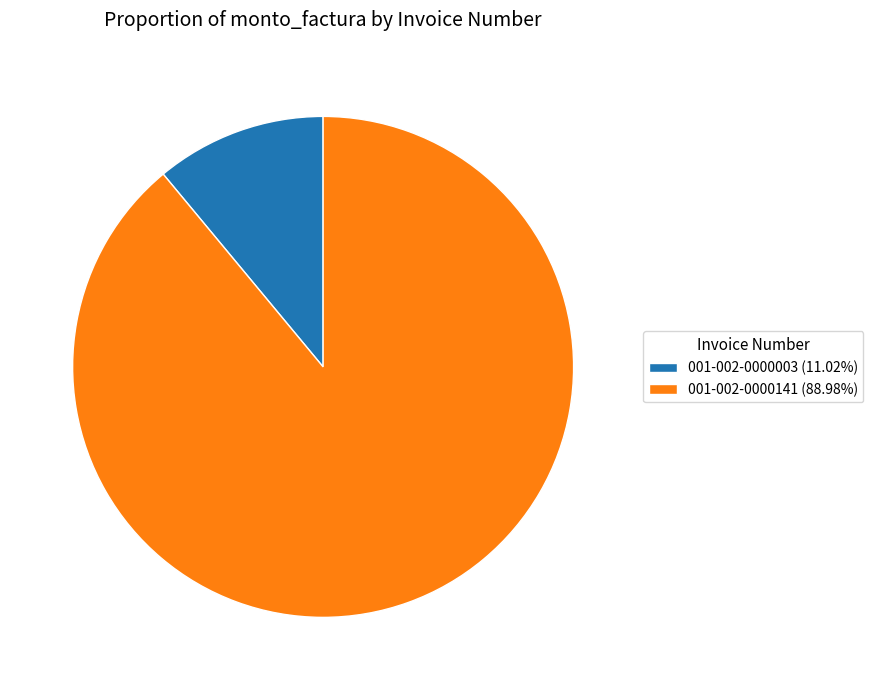

Is 001-002-0000003 the majority of the pie?

No